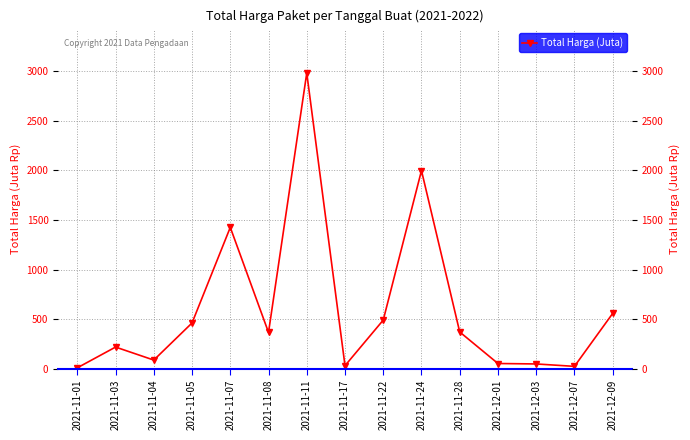

What is the difference between the maximum and minimum values?

2966.2